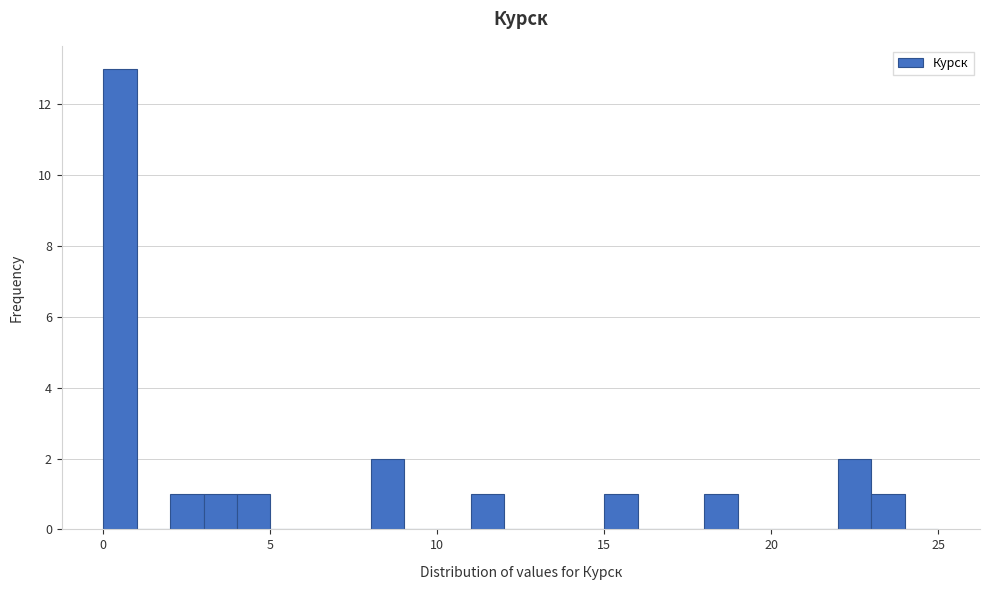

Around what value on the x-axis is the tallest bar? Give the approximate position of its centre, as read against the axis.

0.5